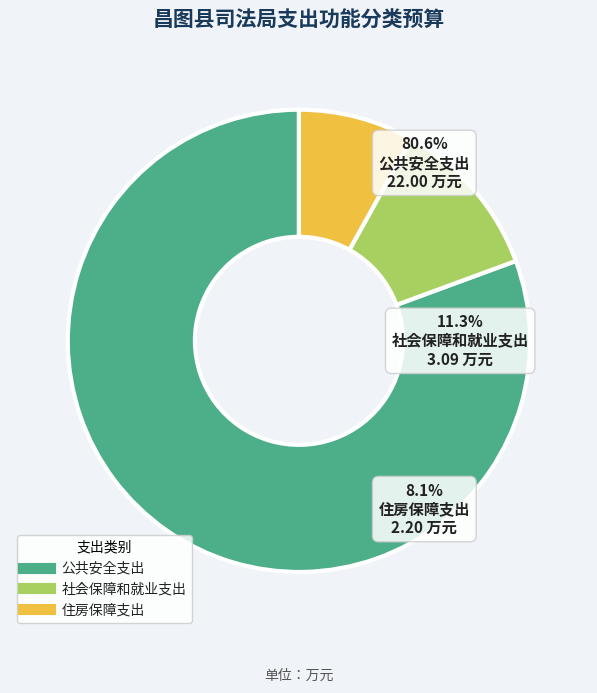

Which has a higher value, 公共安全支出 or 社会保障和就业支出?

公共安全支出